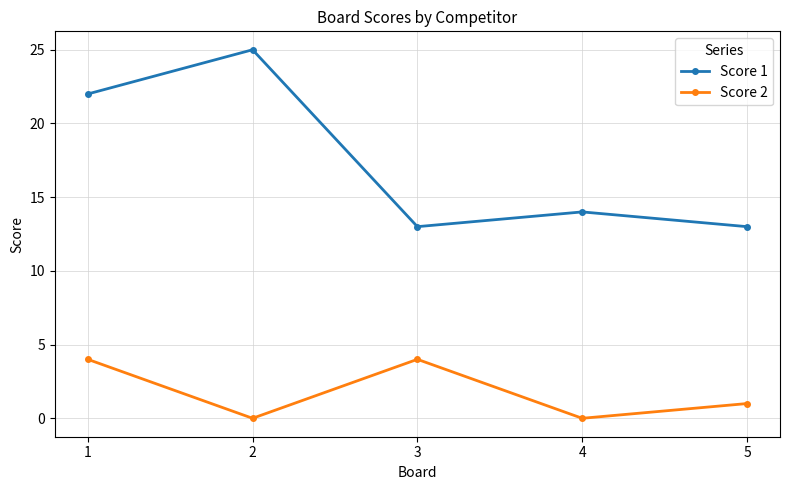

At how many categories does at least one series exceed 5?

5